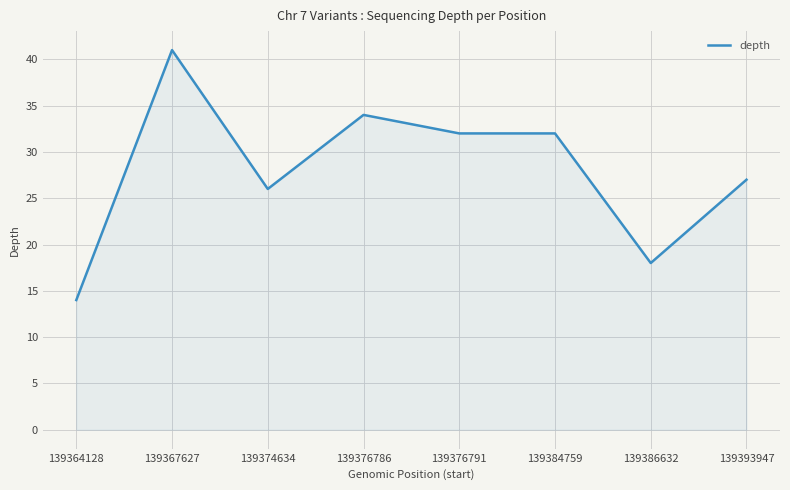

Count the number of data series in this chart.

1